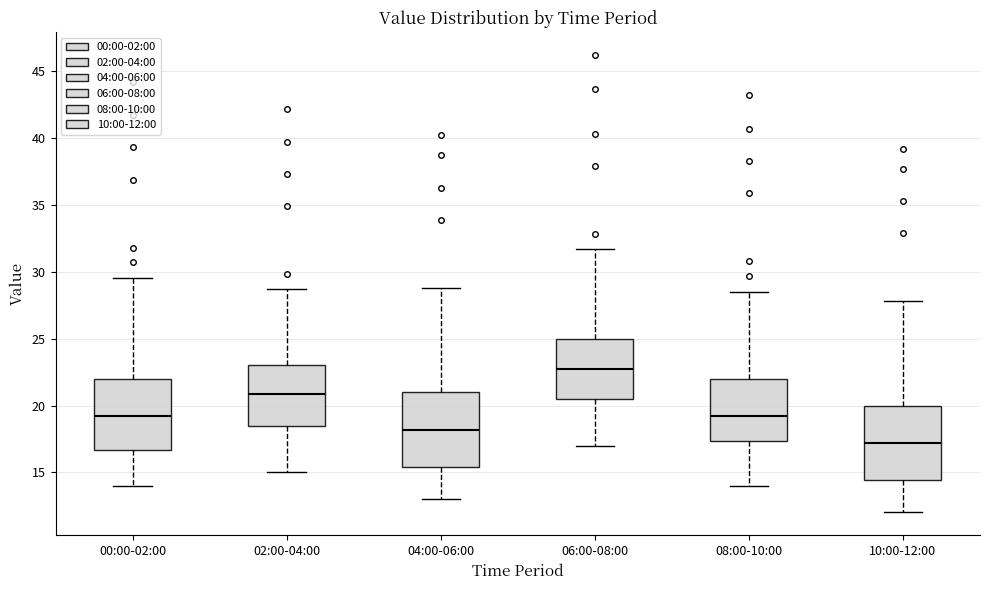

Which box has the highest median line?

06:00-08:00